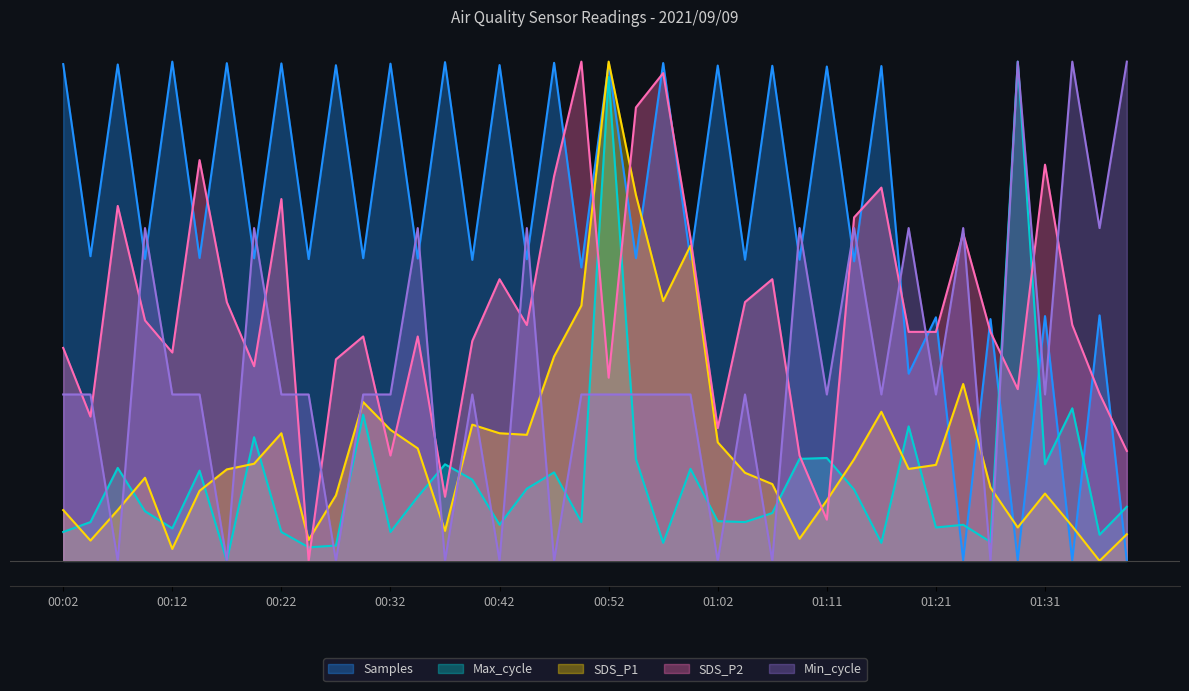

Which series has the largest total across all categories?

Samples